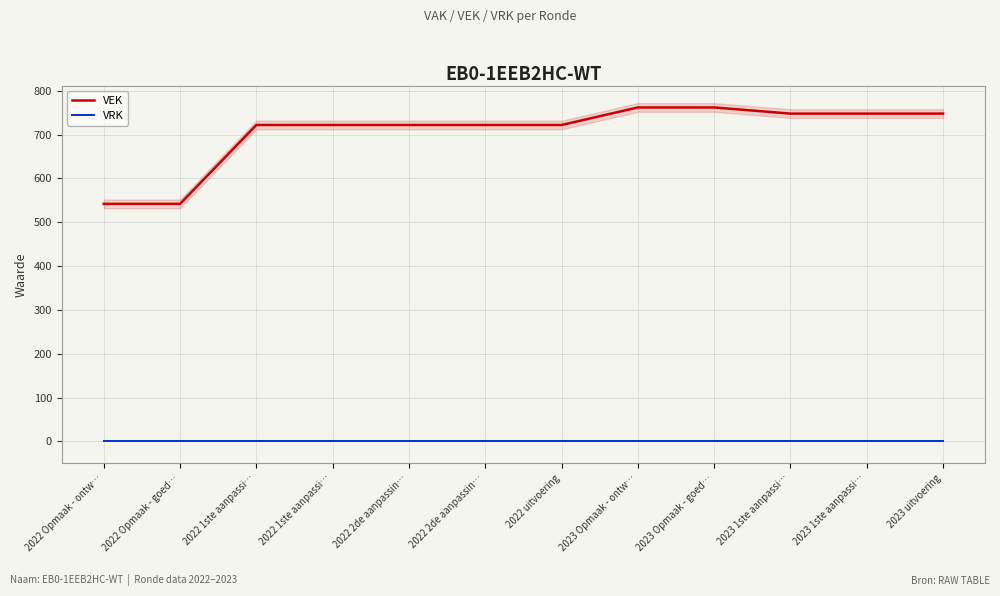

Reading left to right, list all the values displayed in this chart.

VEK: 2022 Opmaak - ontw…=542	2022 Opmaak - goed…=542	2022 1ste aanpassi…=722	2022 1ste aanpassi…=722	2022 2de aanpassin…=722	2022 2de aanpassin…=722	2022 uitvoering=722	2023 Opmaak - ontw…=762	2023 Opmaak - goed…=762	2023 1ste aanpassi…=748	2023 1ste aanpassi…=748	2023 uitvoering=748
VRK: 2022 Opmaak - ontw…=0	2022 Opmaak - goed…=0	2022 1ste aanpassi…=0	2022 1ste aanpassi…=0	2022 2de aanpassin…=0	2022 2de aanpassin…=0	2022 uitvoering=0	2023 Opmaak - ontw…=0	2023 Opmaak - goed…=0	2023 1ste aanpassi…=0	2023 1ste aanpassi…=0	2023 uitvoering=0